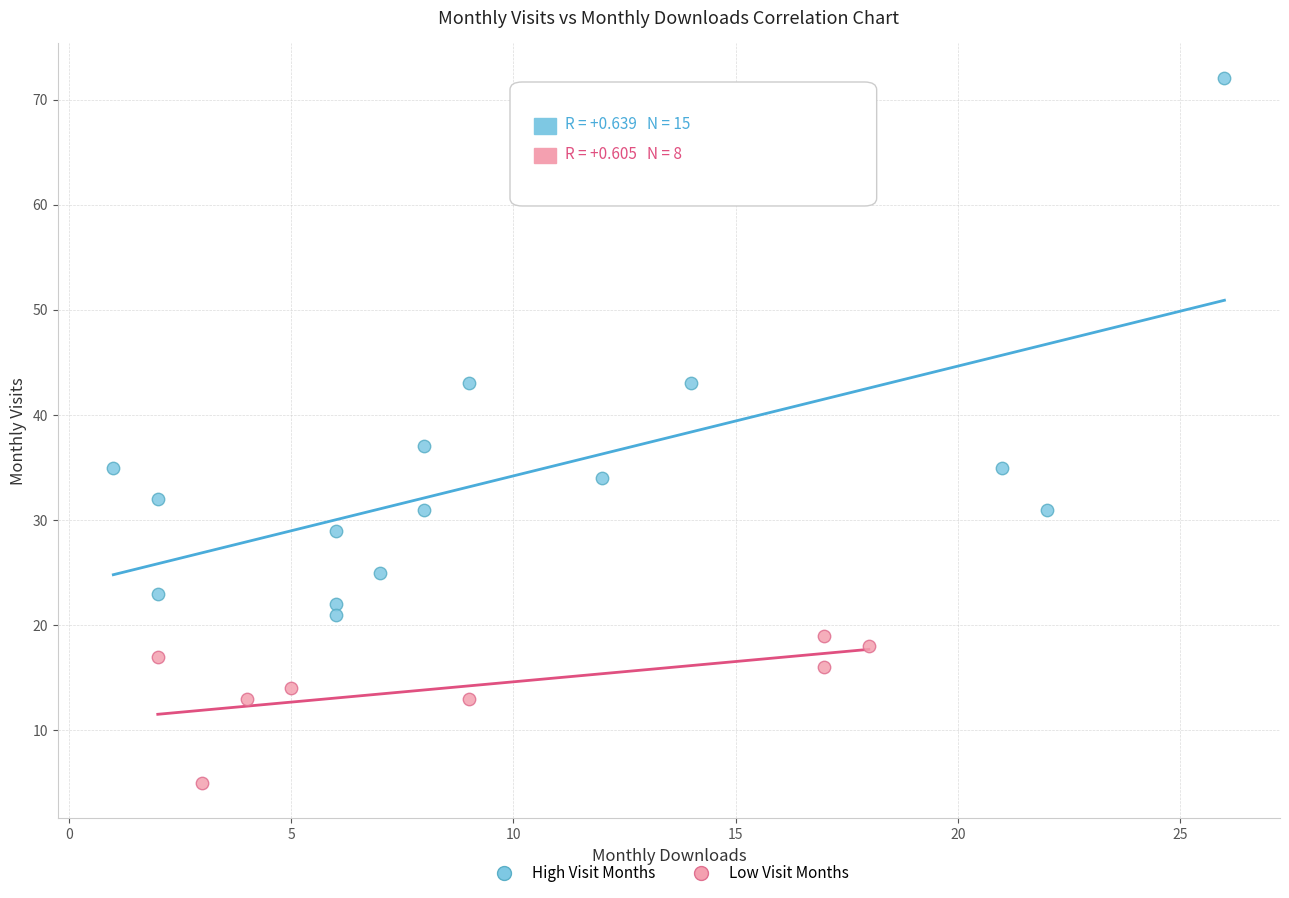

Which series contains the highest Y value?

High Visit Months